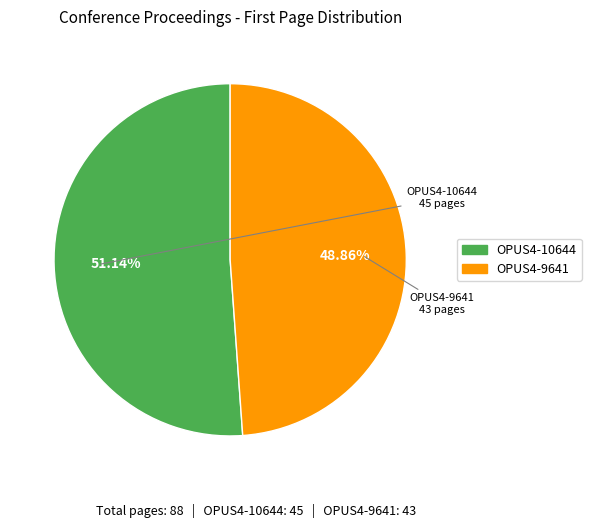

How much of the chart is everything except OPUS4-10644?

48.9%